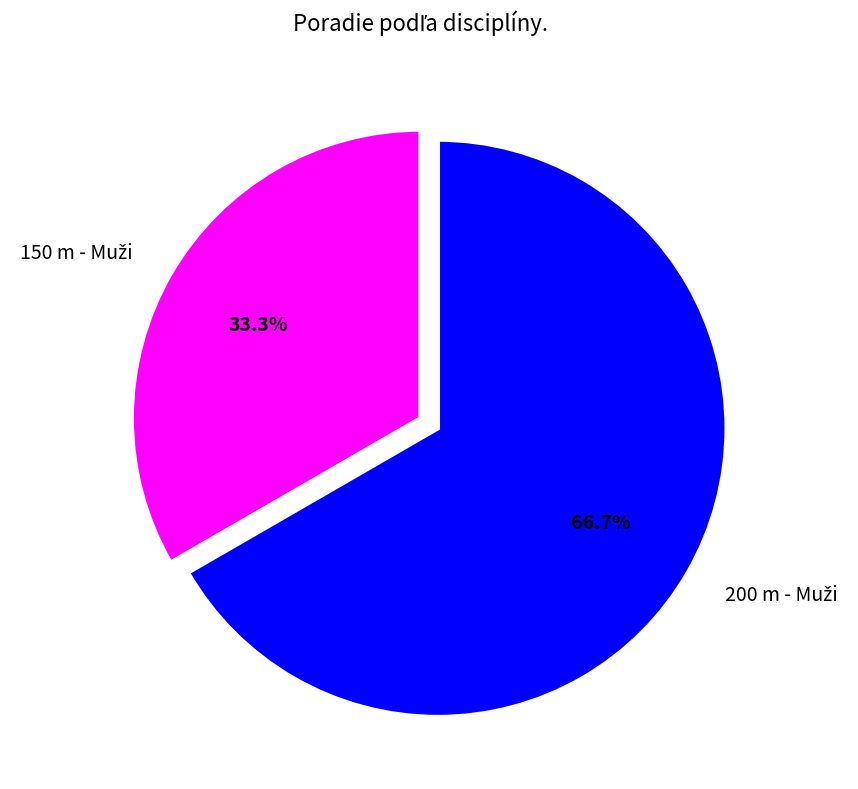

To the nearest percent, what is the difference between the largest and smallest slice percentages?

33%